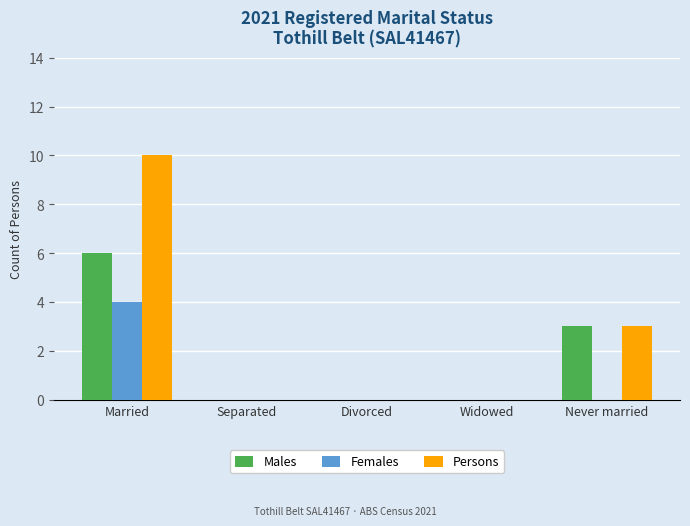

Is it true that Males equals 2 at Separated?

False